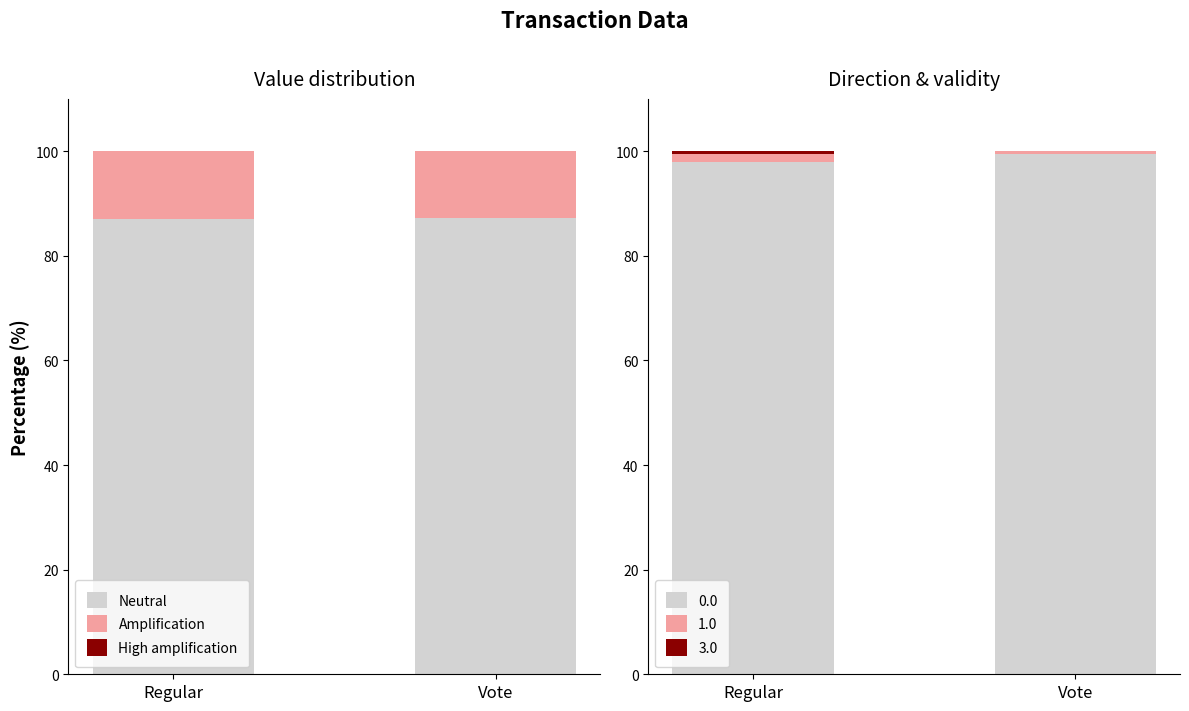

List the labels in order of Neutral value, largest first.

Vote, Regular